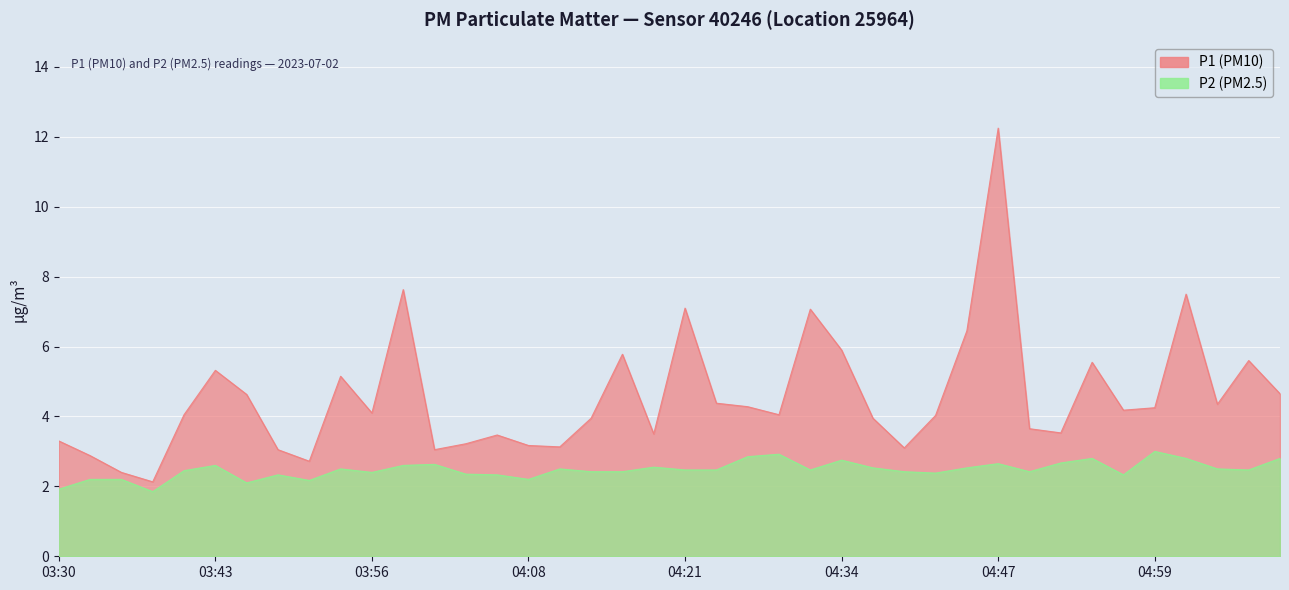

How many data points in P1 are less than 4?

17